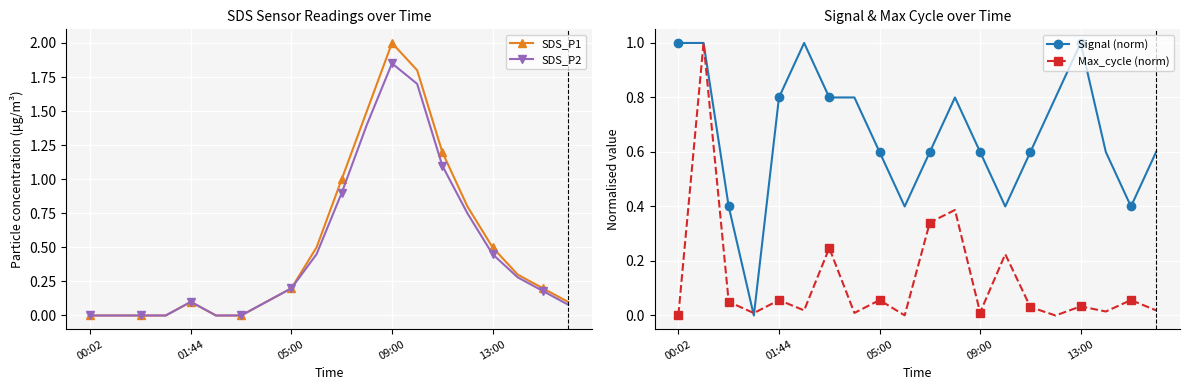

The value of Signal (norm) at 09:00 is 0.6. True or false?

True